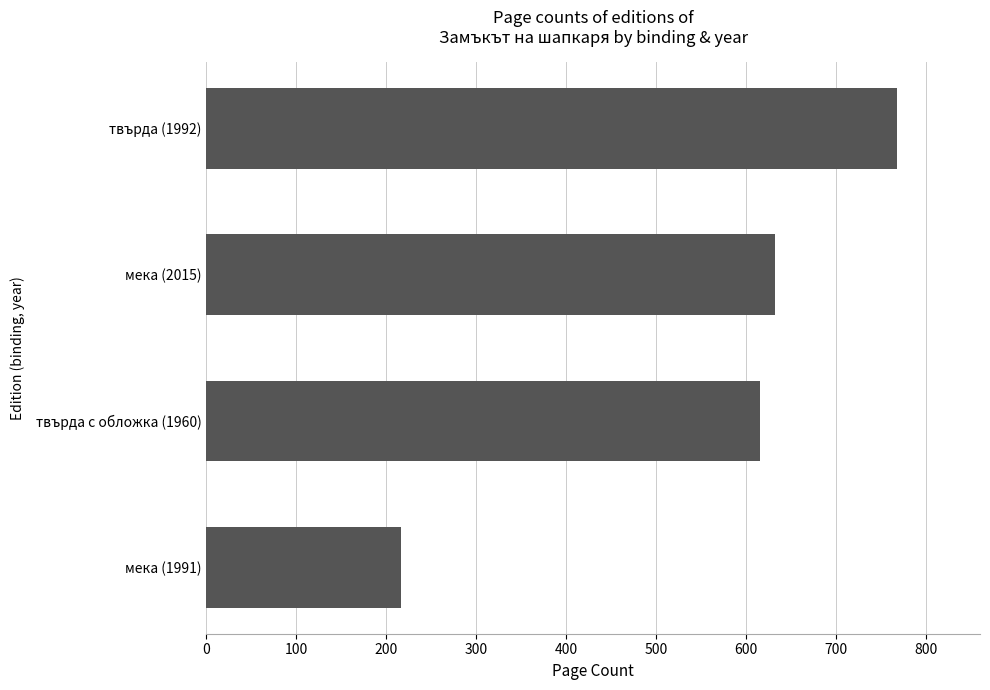

The value at мека (1991) is 216. True or false?

True